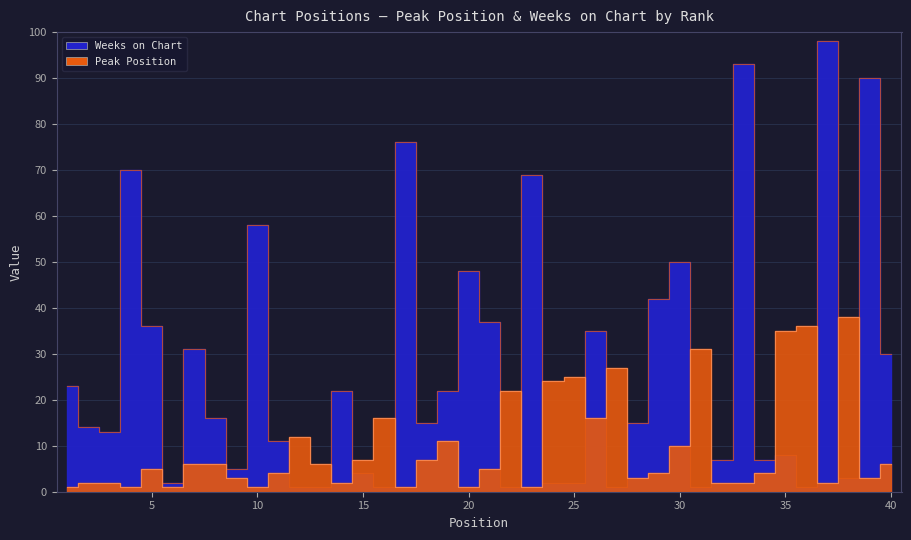

Which series has the largest total across all categories?

Weeks on Chart